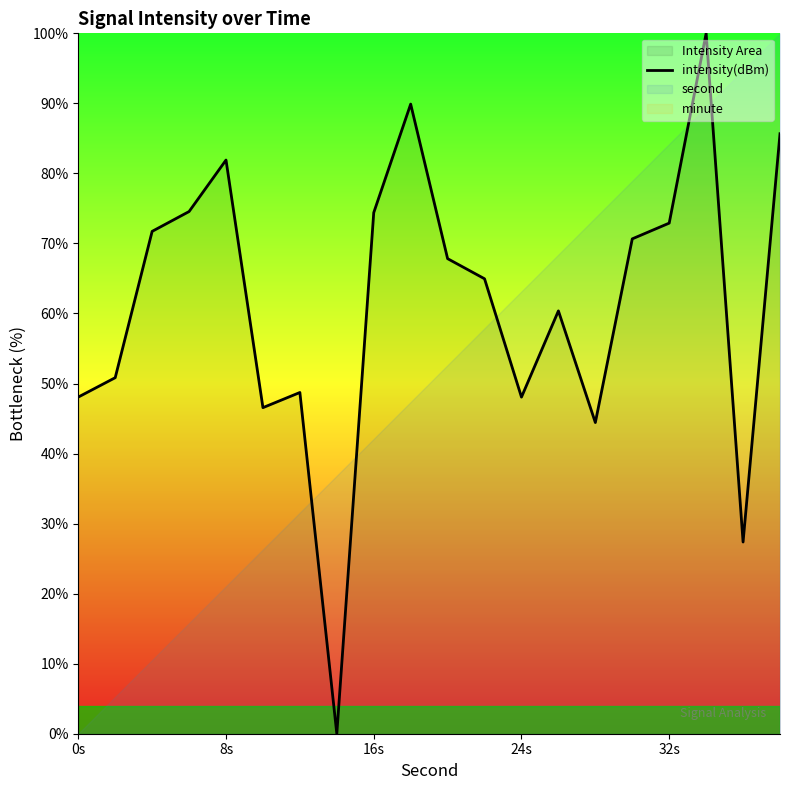

The value of intensity(dBm) at 0s is 48.1. True or false?

True